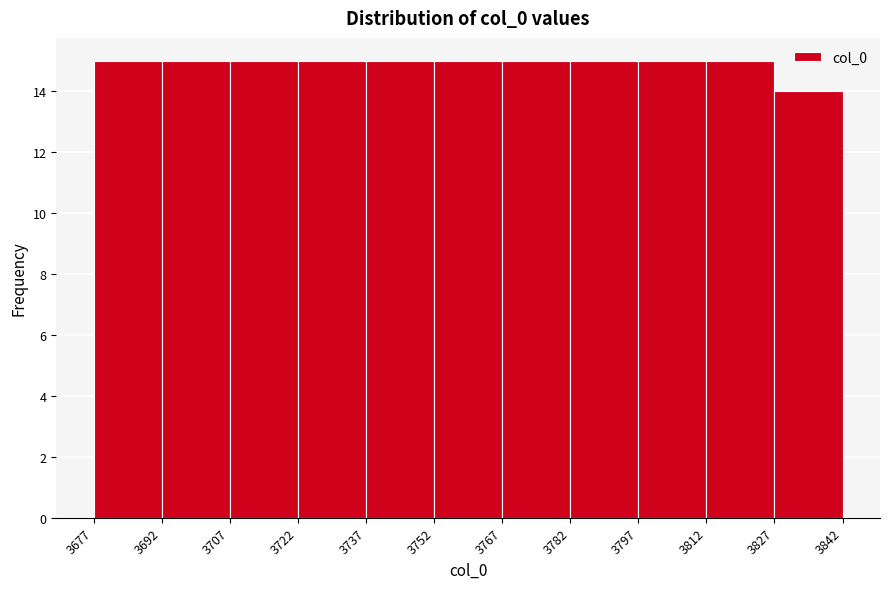

What is the height of the bar covering 3827 to 3842 on the x-axis? The values are not printed on the chart, so give them approximately, as read against the axis.

14